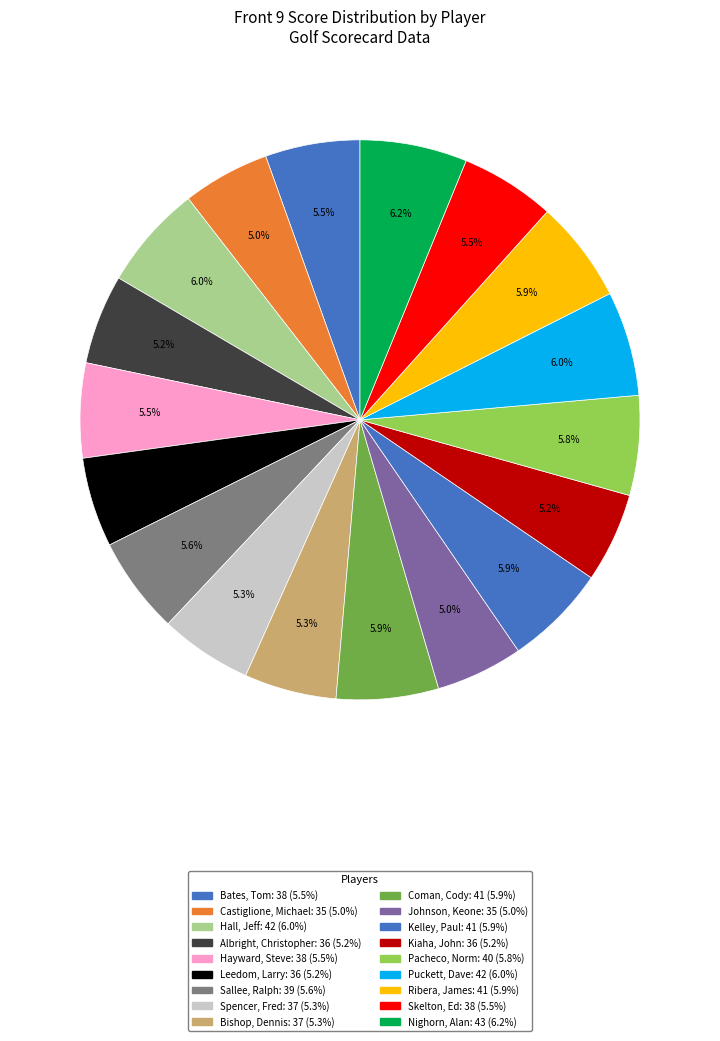

Does Johnson, Keone represent more than half of the total?

No